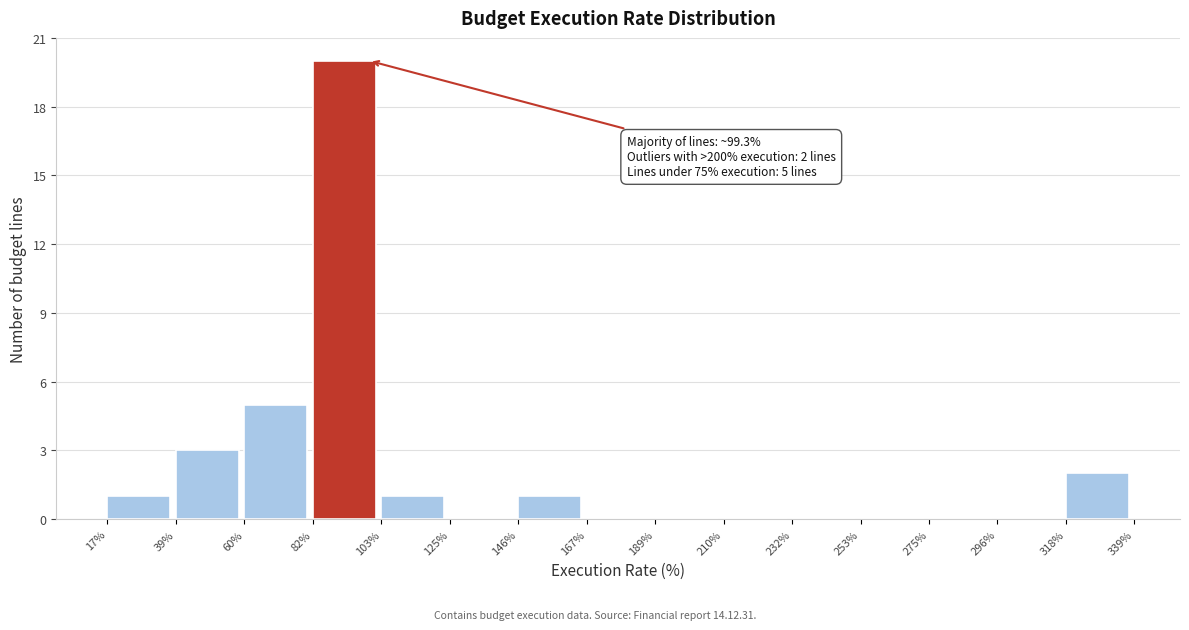

Over which range of the x-axis is the bar tallest?

82% to 103%